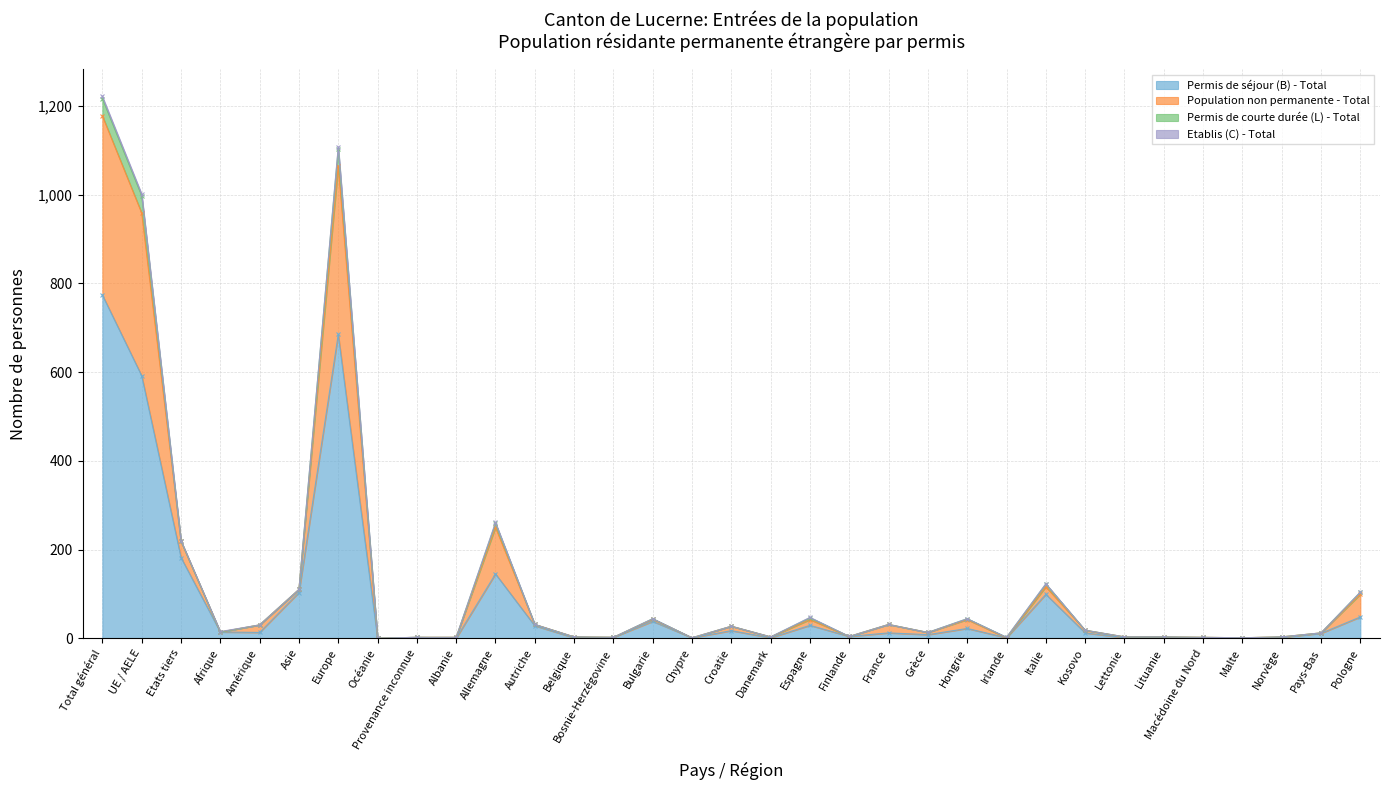

How many lines are shown in the chart?

4